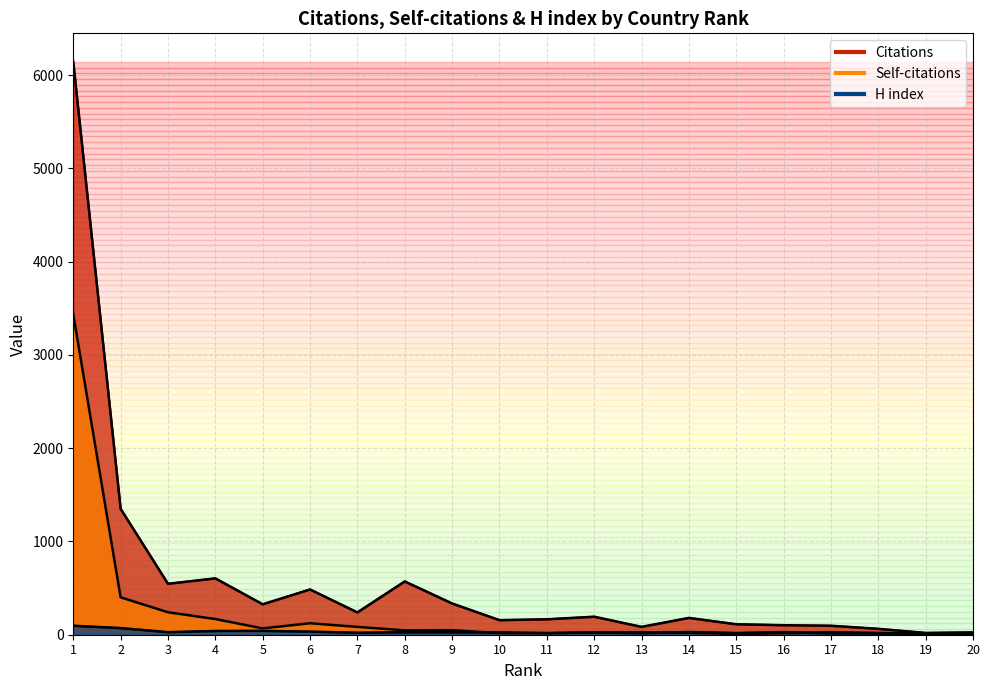

What are all the series names shown in the legend?

Citations, Self-citations, H index